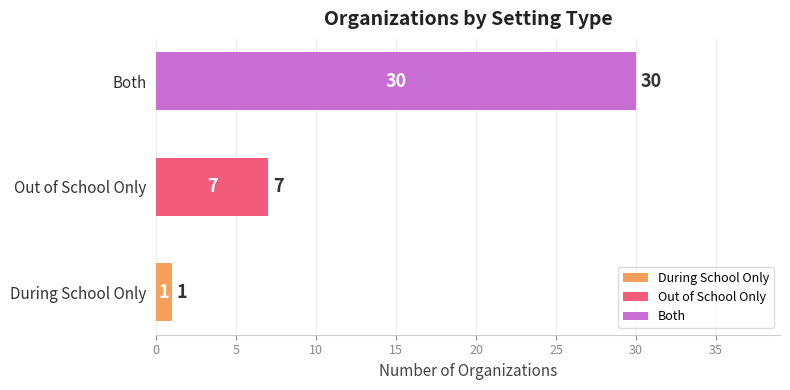

What is the sum of all values?

38